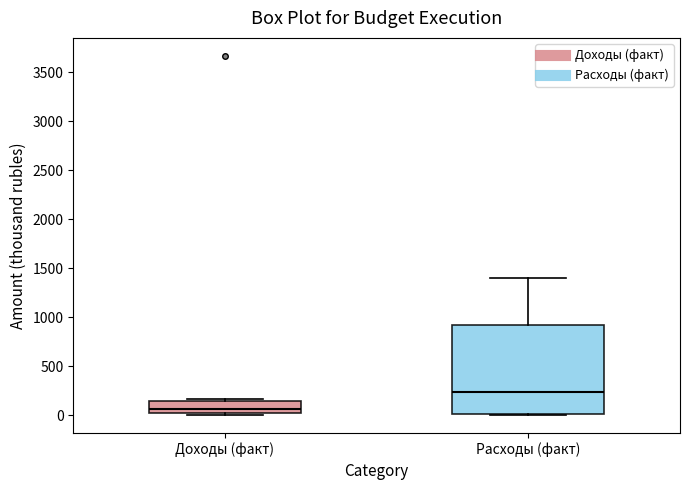

Reading left to right, transcribe this box plot: for each box, give where its median line is, the range the box spans, and where its two whiskers end, as read against the y-axis. The values are not printed on the chart, so give them approximately, as read against the axis.

Доходы (факт): median 50 (just above the box's lower edge), box 50 to 150, whiskers 0 to 150 (just above the box's upper edge)
Расходы (факт): median 250, box 0 to 900, whiskers 0 to 1400